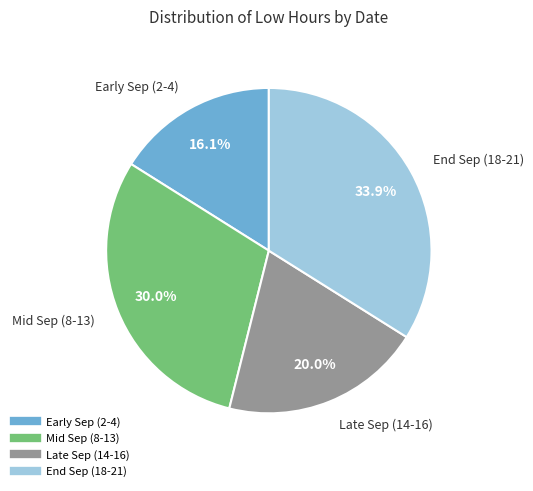

Is there any slice that represents more than half of the pie?

No